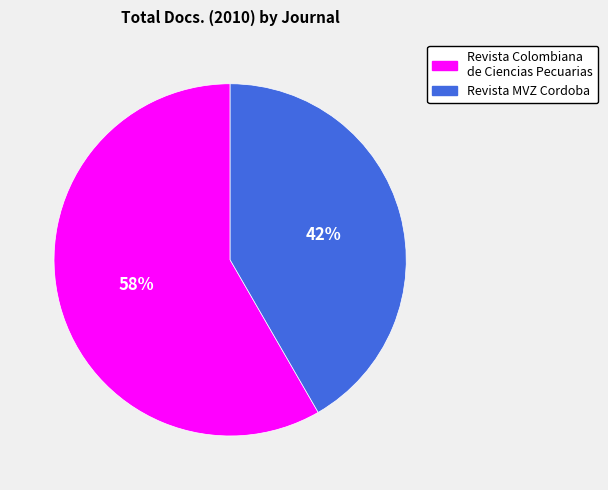

Do Revista Colombiana de Ciencias Pecuarias and Revista MVZ Cordoba together represent more than half of the pie?

Yes